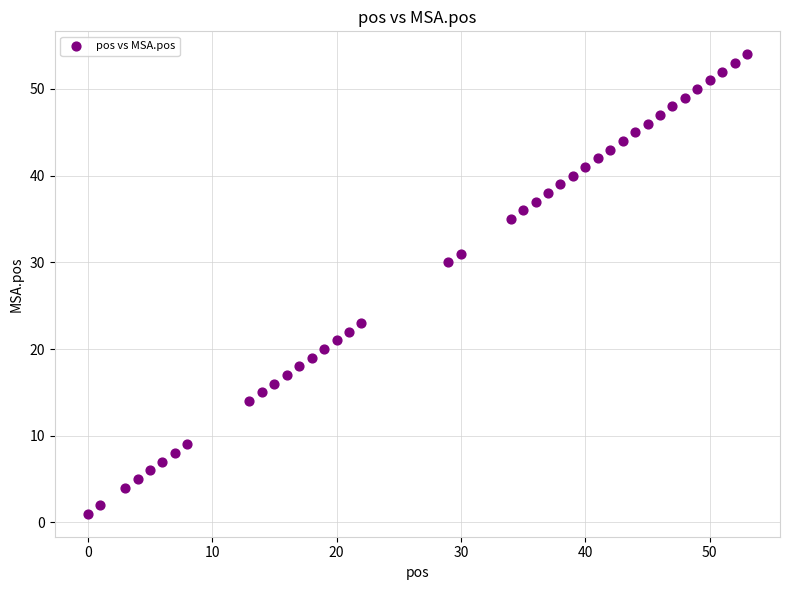

What Y value in the scatter plot is closest to 27?

30